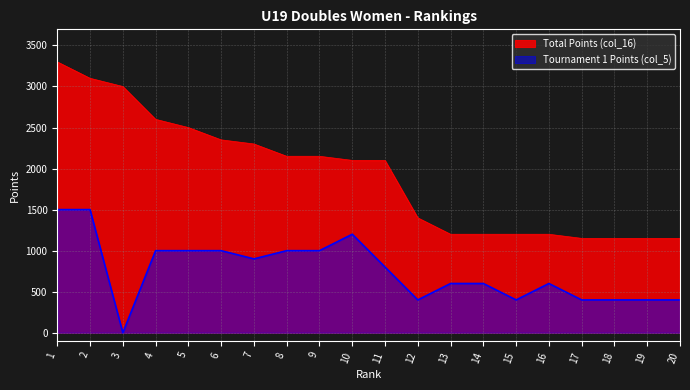

In Tournament 1 Points (col_5), how many points are lower than both neighbors (excluding endpoints)?

4